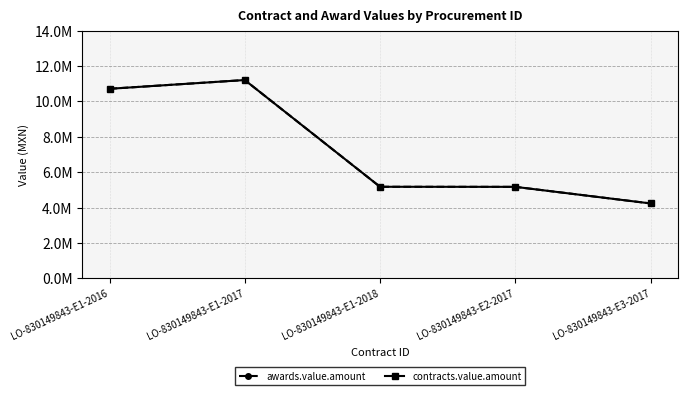

Does the chart have visible grid lines?

Yes